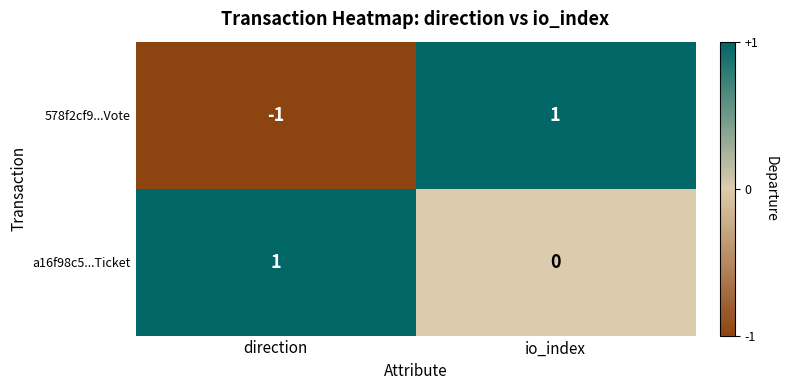

What is the greatest value displayed?

1